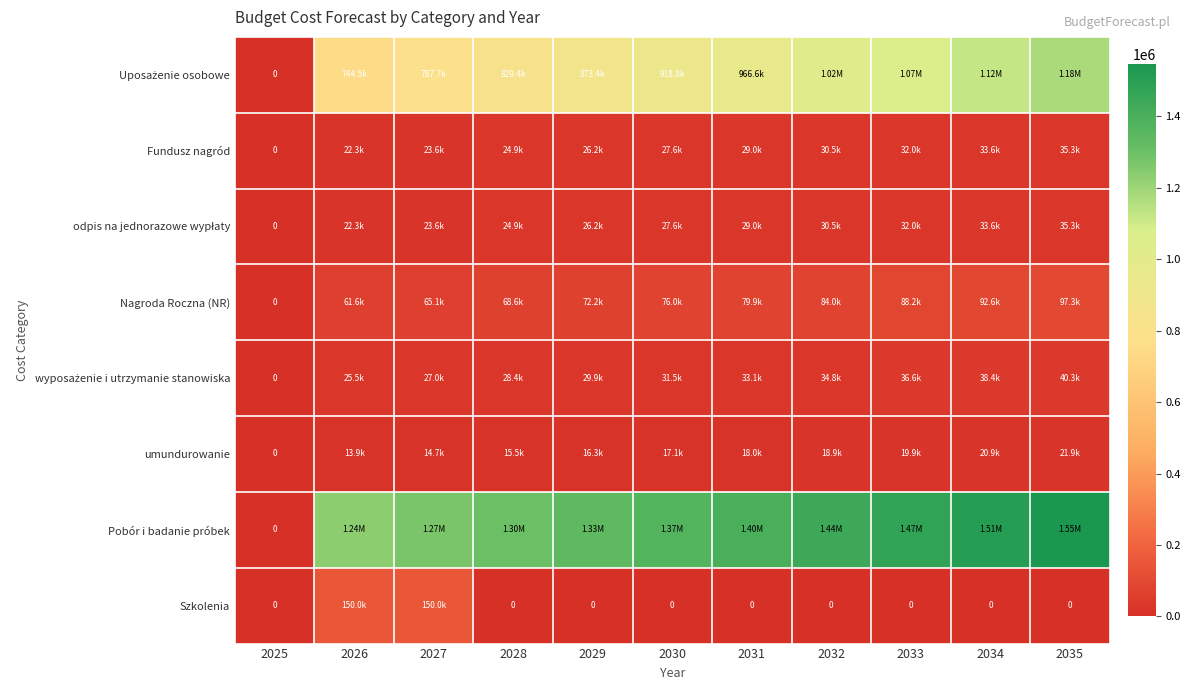

The value of odpis na jednorazowe wypłaty at 2032 is 15200.7. True or false?

False